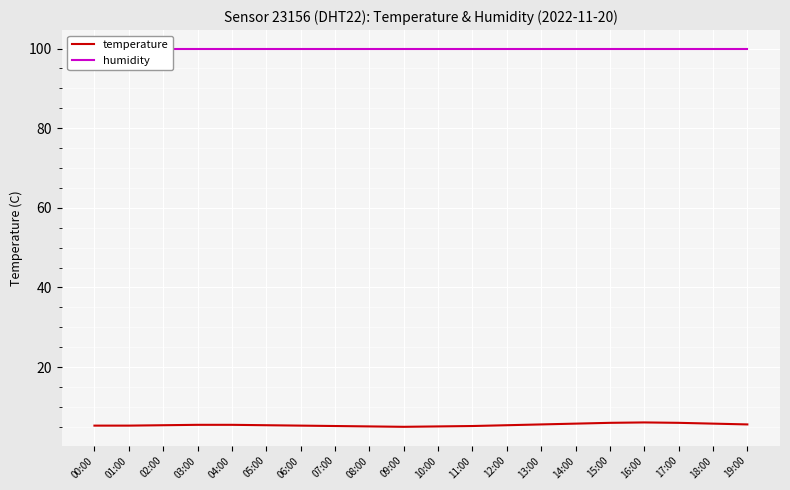

What is the value of the humidity point at the 8th from the left?

99.9